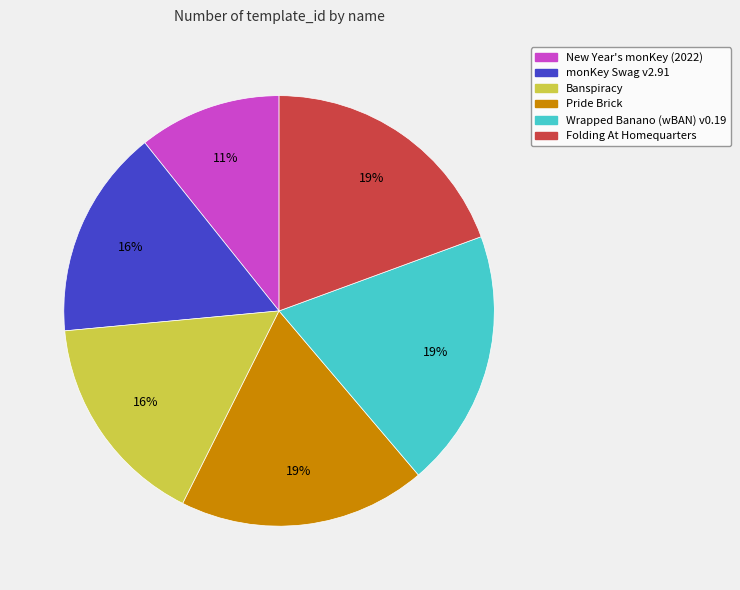

Count the number of slices in the pie.

6